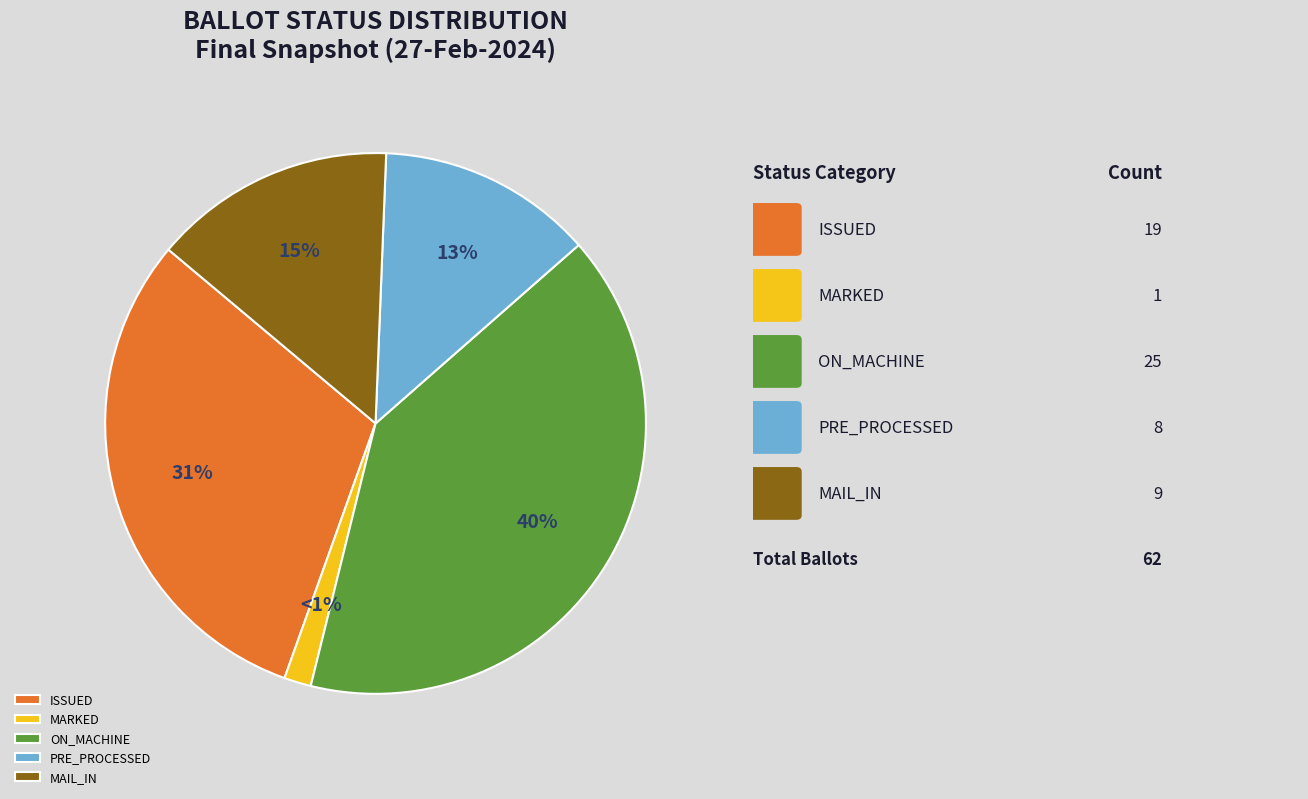

Rank the categories by value from lowest to highest.

MARKED, PRE_PROCESSED, MAIL_IN, ISSUED, ON_MACHINE